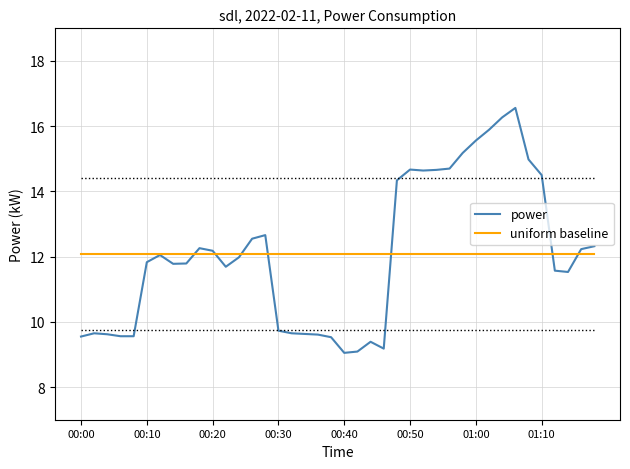

What is the highest value of the power series?

16.6